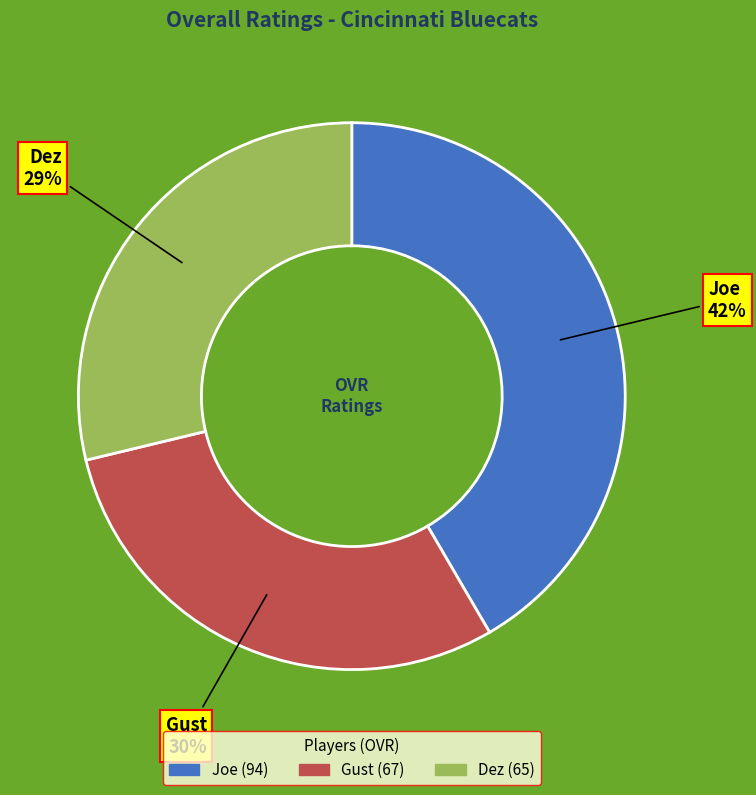

Does Gust represent more than half of the total?

No